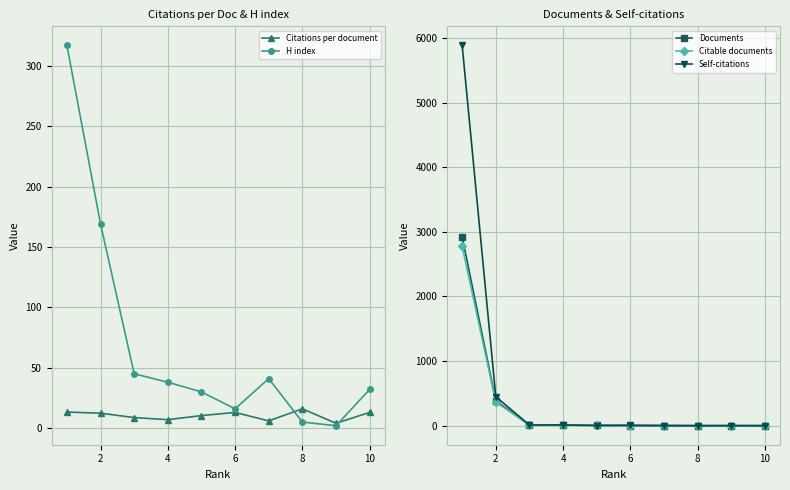

What is the difference between the maximum and second lowest values in the Citable documents series?

2773